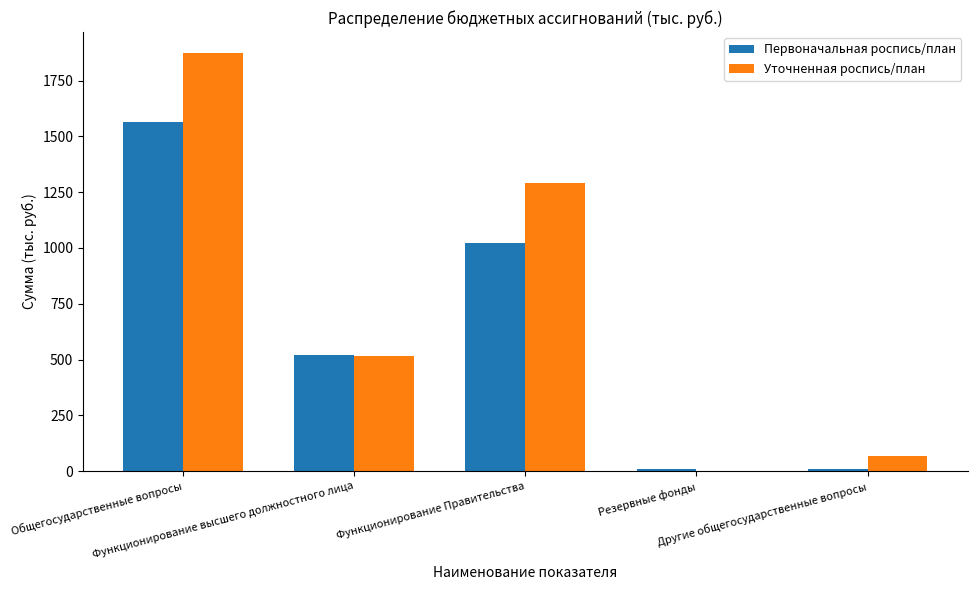

What is the sum of all Первоначальная роспись/план values?

3131.2